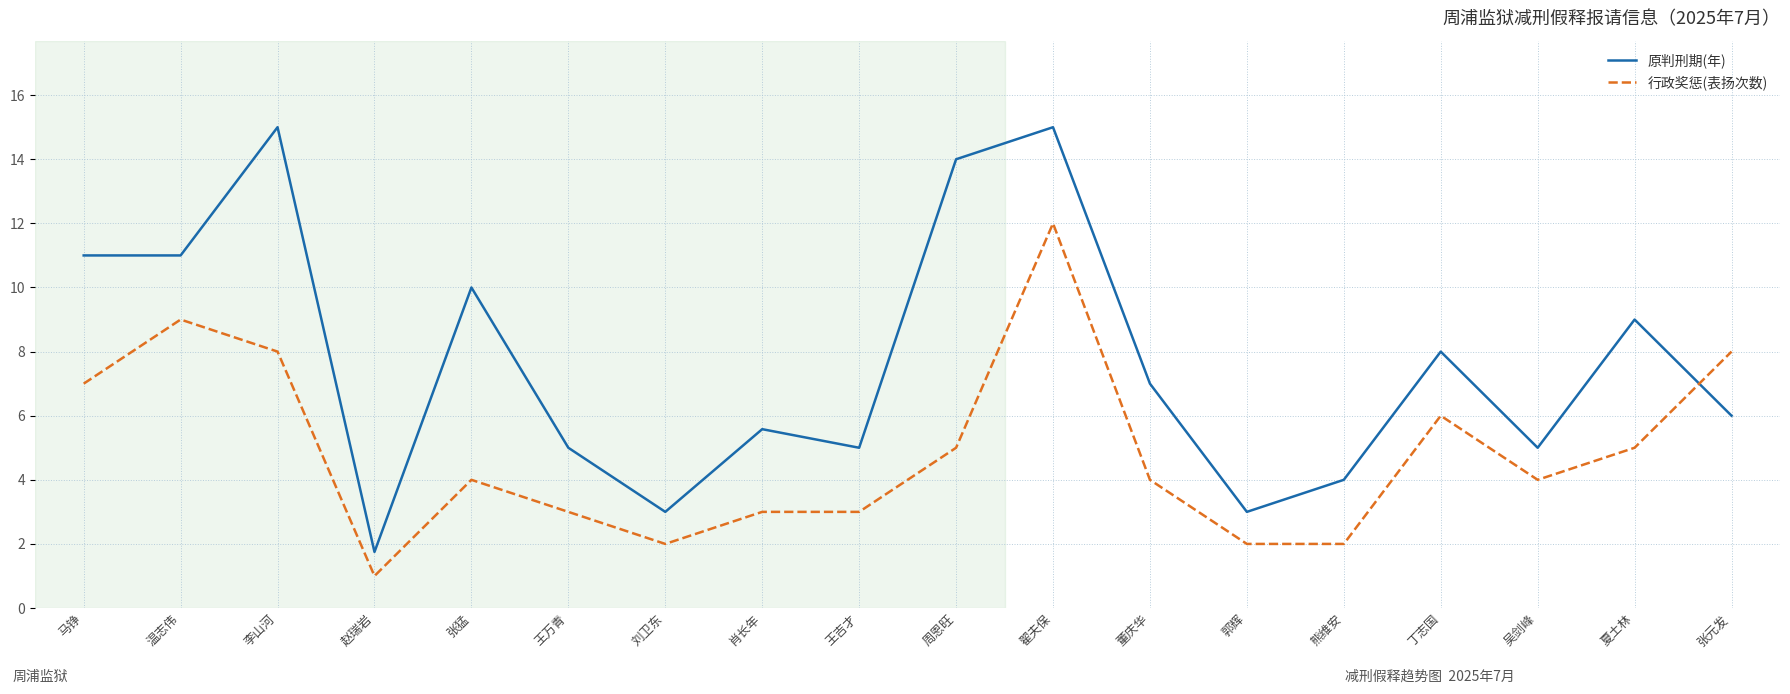

What value does the 原判刑期(年) series have at 翟夫保?

15.0